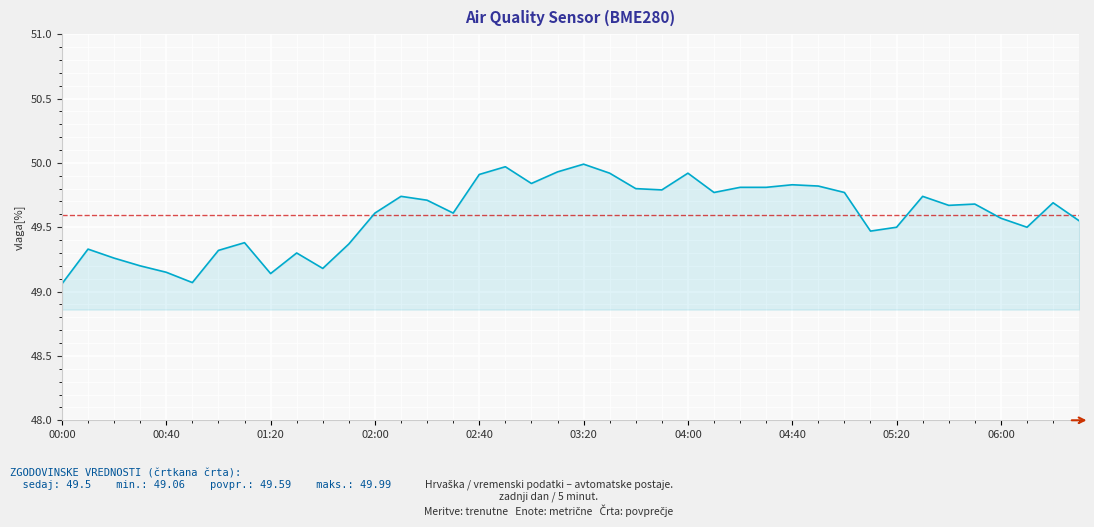

Read the value at 02:20.

49.7